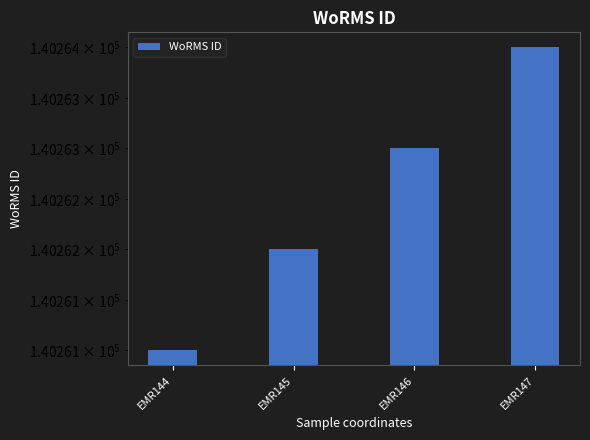

True or false: the data shows 65369 at EMR146.

False